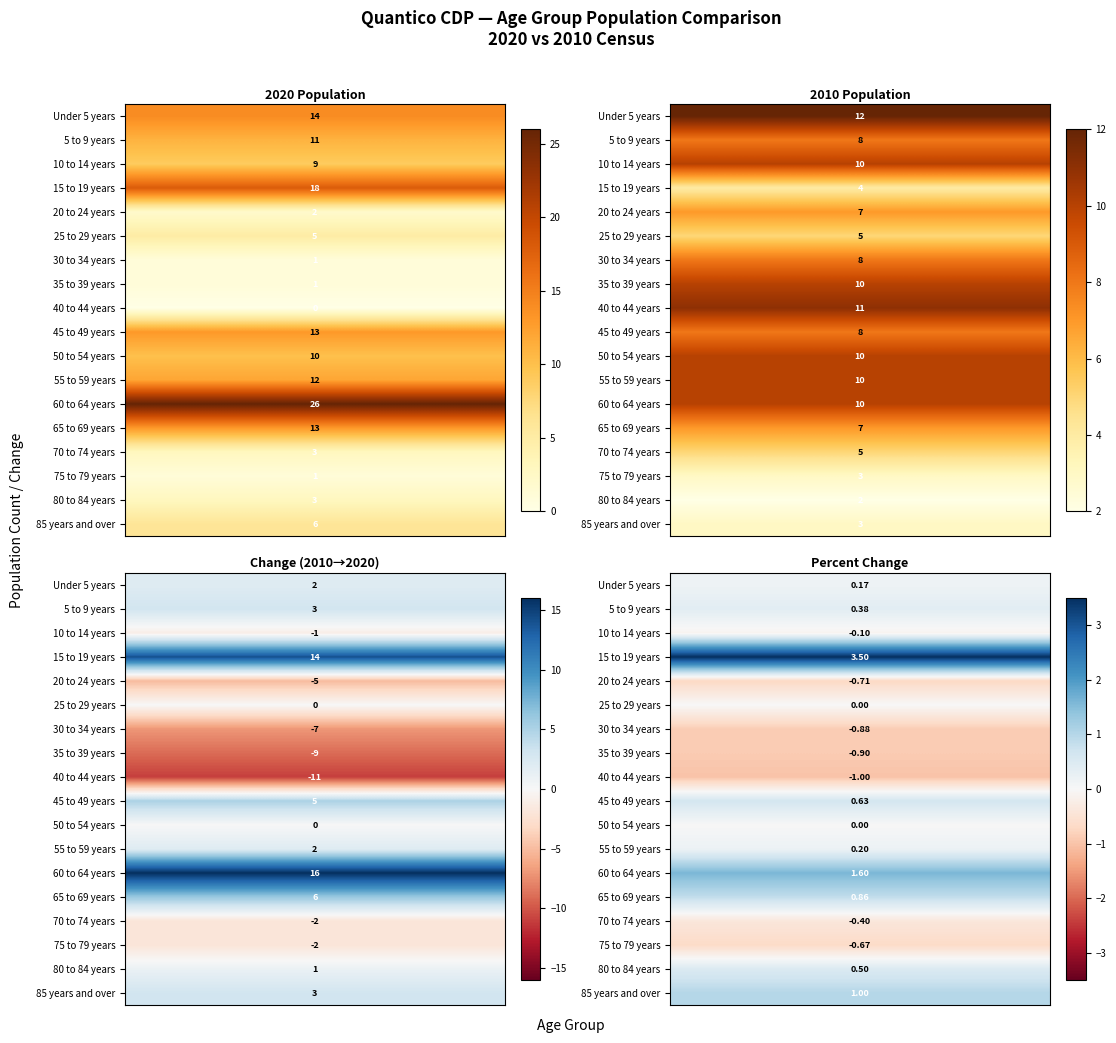

Read the 65 to 69 years value at 1.

7.0